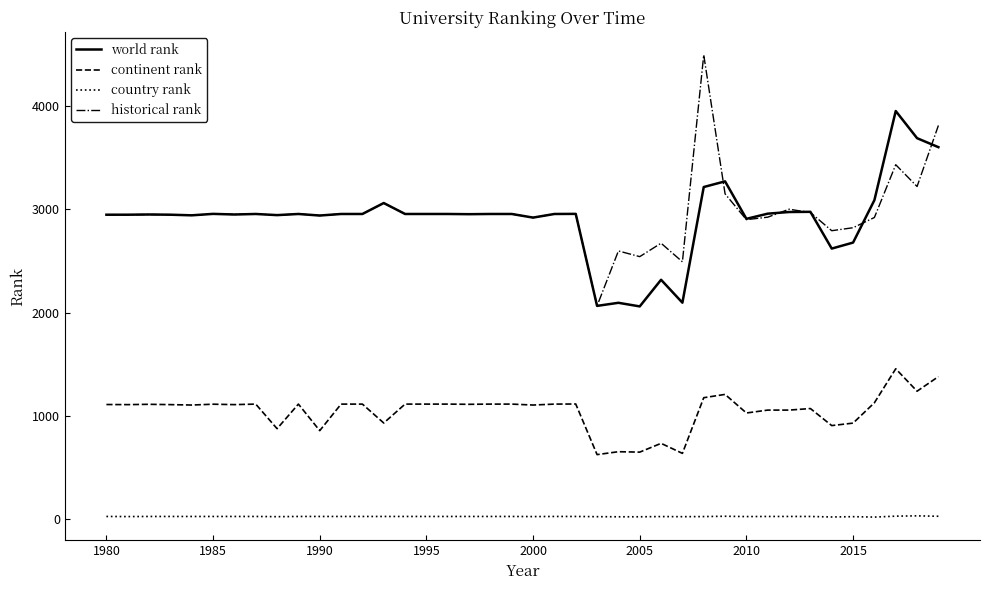

Which series has the widest spread of values?

historical rank